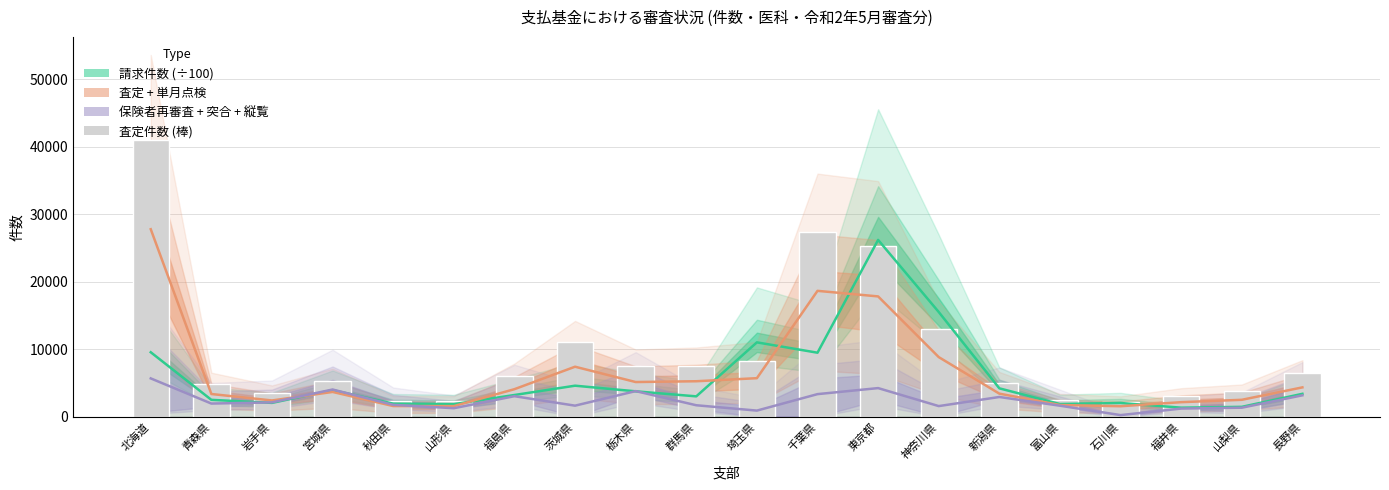

What is the difference between the 保険者再審査 + 突合 + 縦覧 values at 石川県 and 北海道?

5440.3